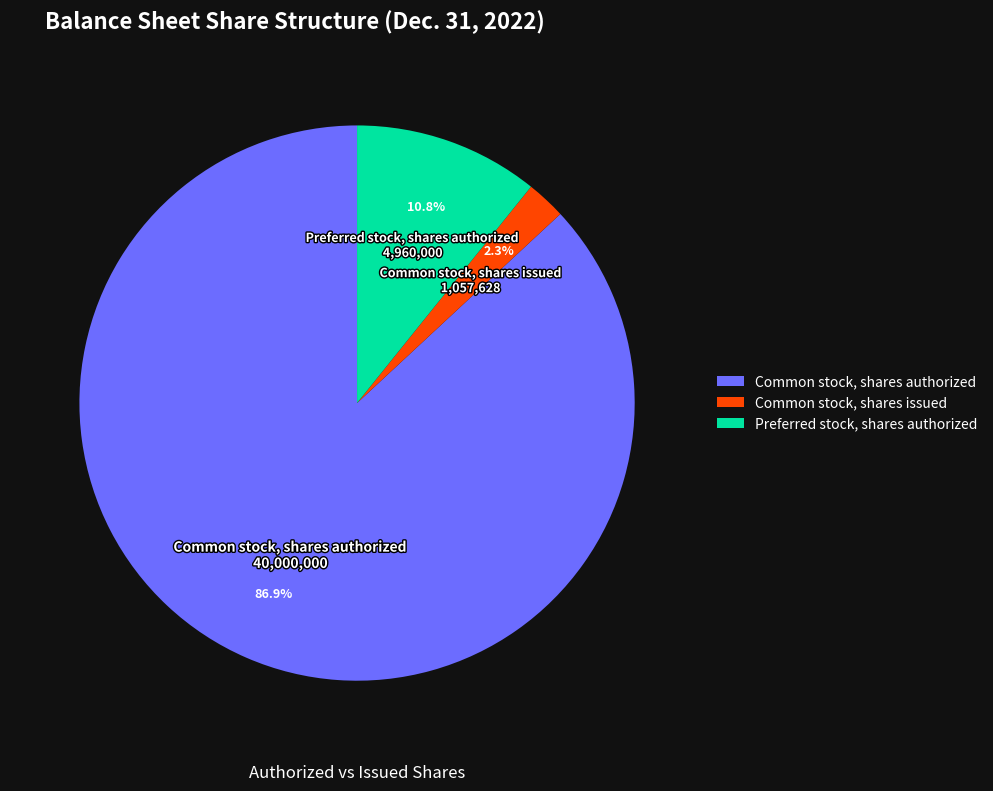

Does any single category account for the majority?

Yes